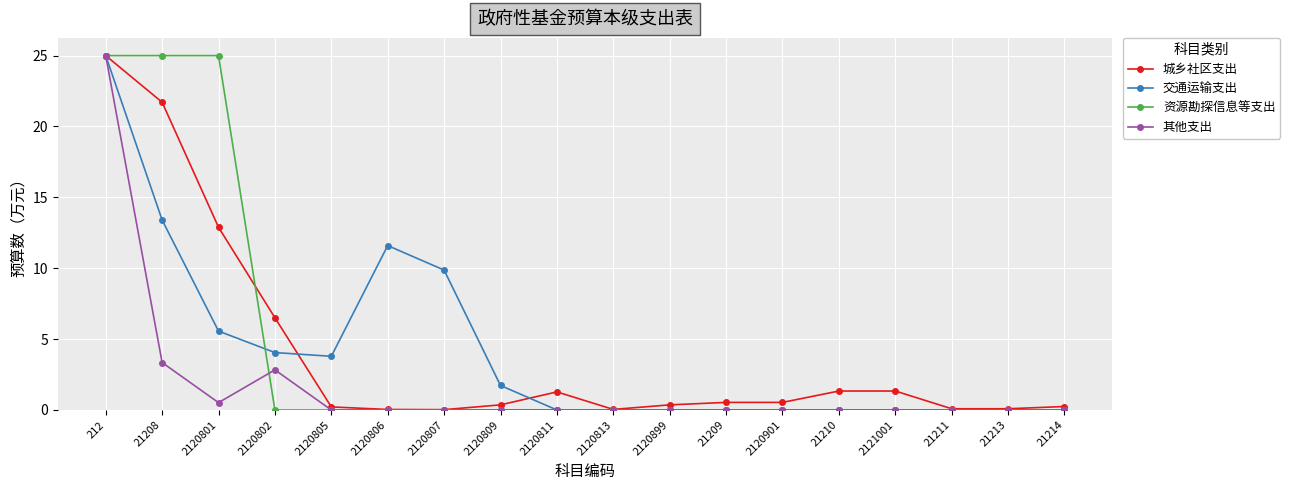

Is the value of 资源勘探信息等支出 at 21210 greater than the value of 交通运输支出 at 2120806?

No